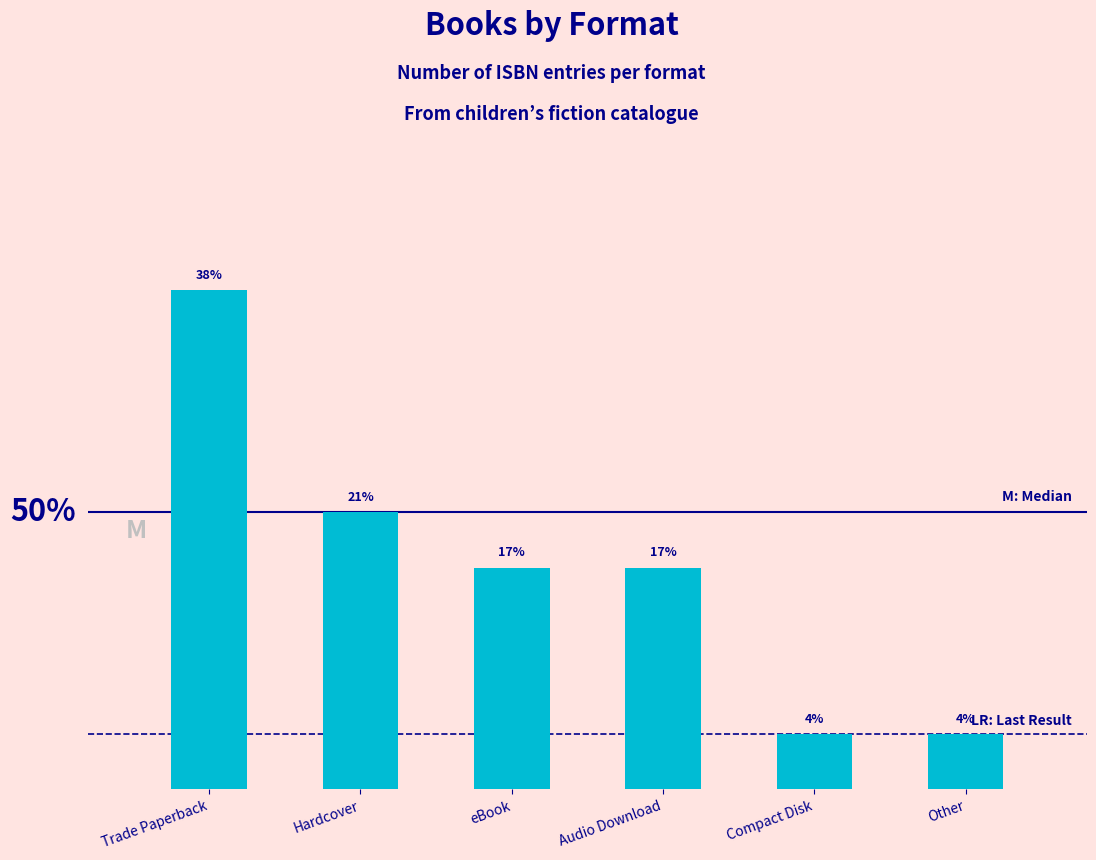

What is the label of the 5th bar from the left?

Compact Disk